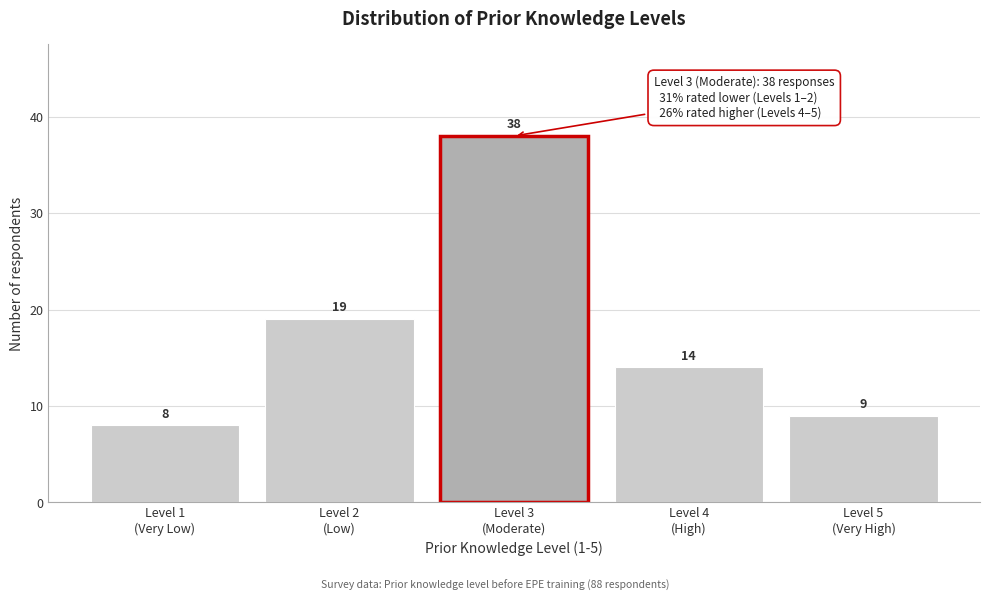

Reading right to left, extract all data points from this chart.

9	14	38	19	8